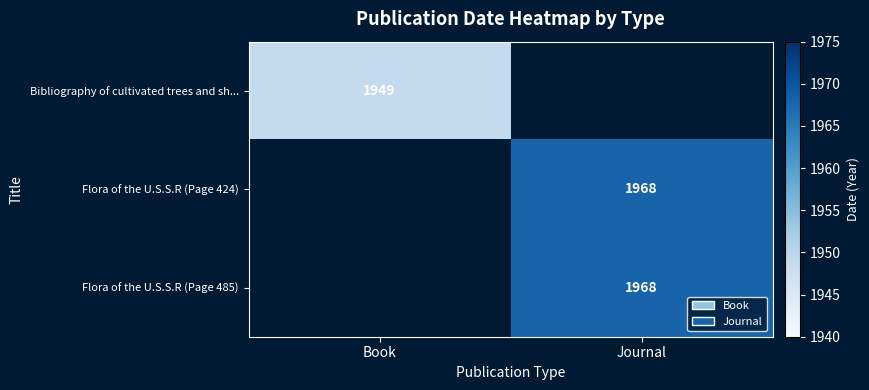

The Flora of the U.S.S.R (Page 424) series shows 3295 at Journal. True or false?

False